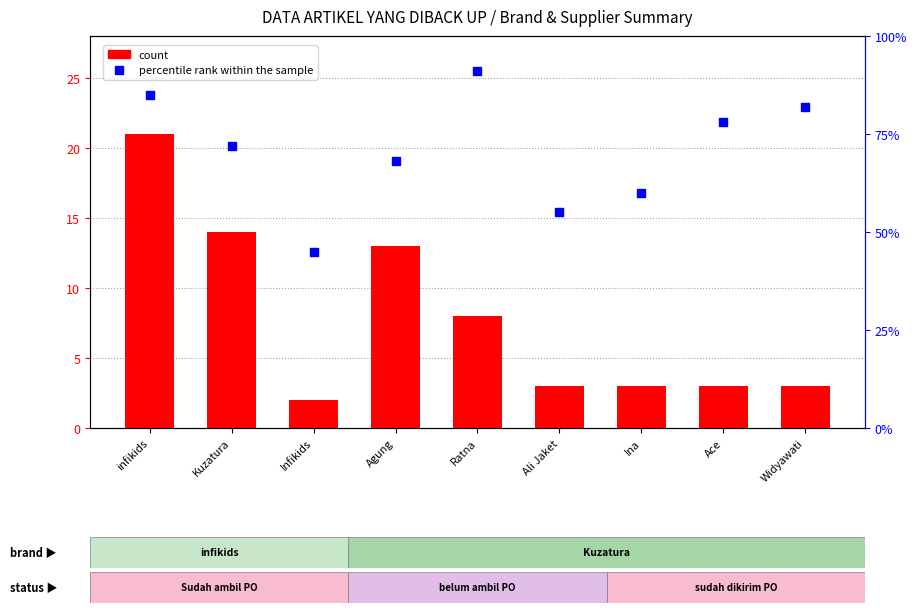

Which series reaches the minimum Y coordinate?

count